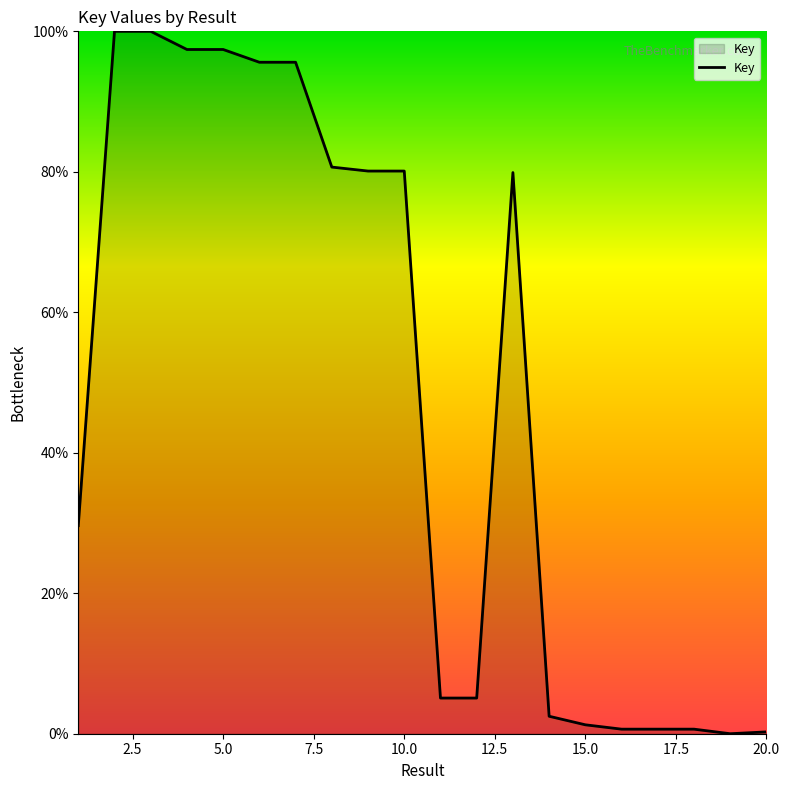

What is the maximum value shown in the chart?

100.0